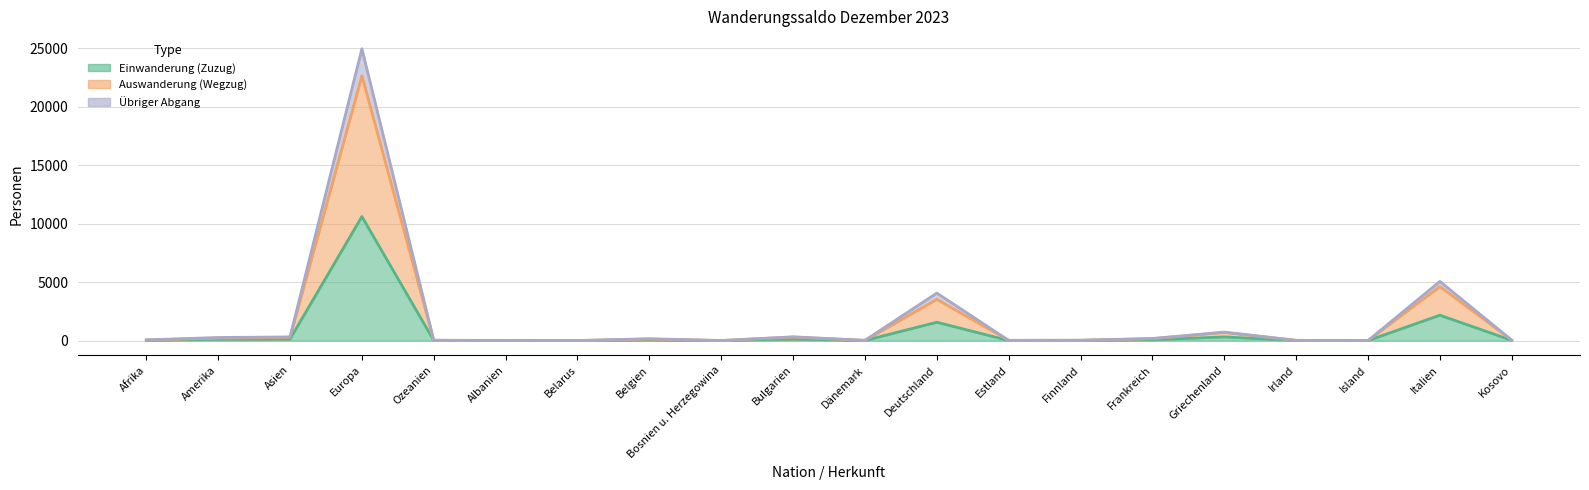

Which series changed the most between Belarus and Italien?

Auswanderung (Wegzug)